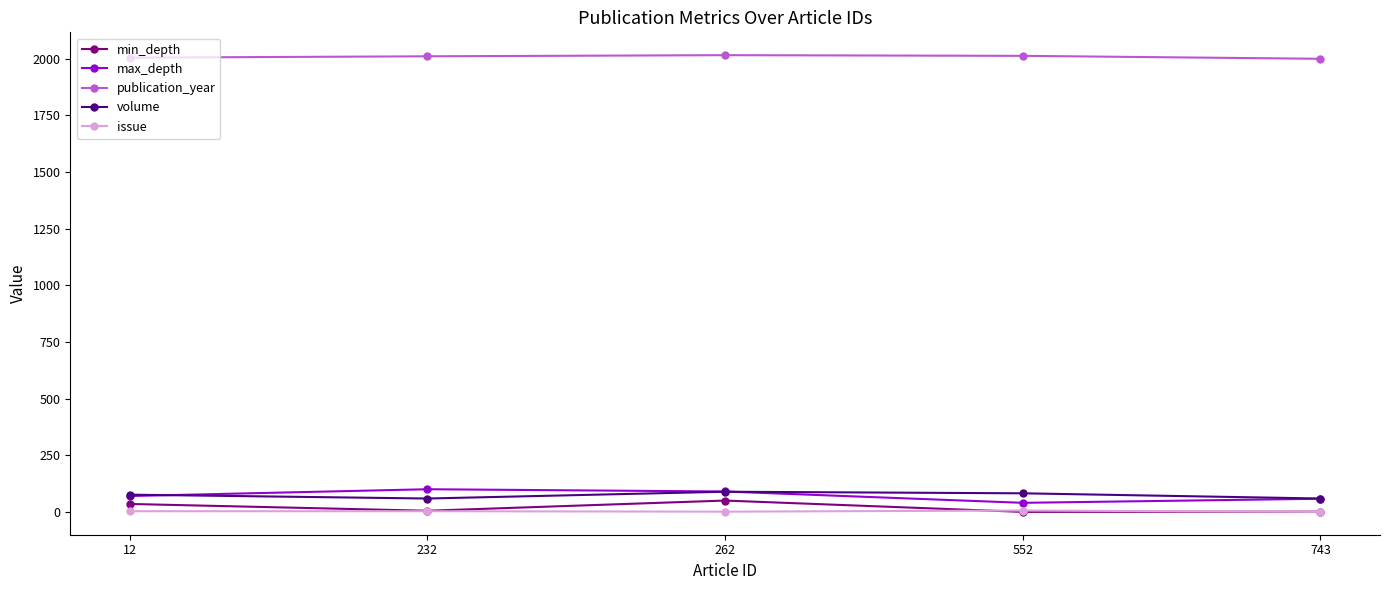

What is the average value of the volume series?

73